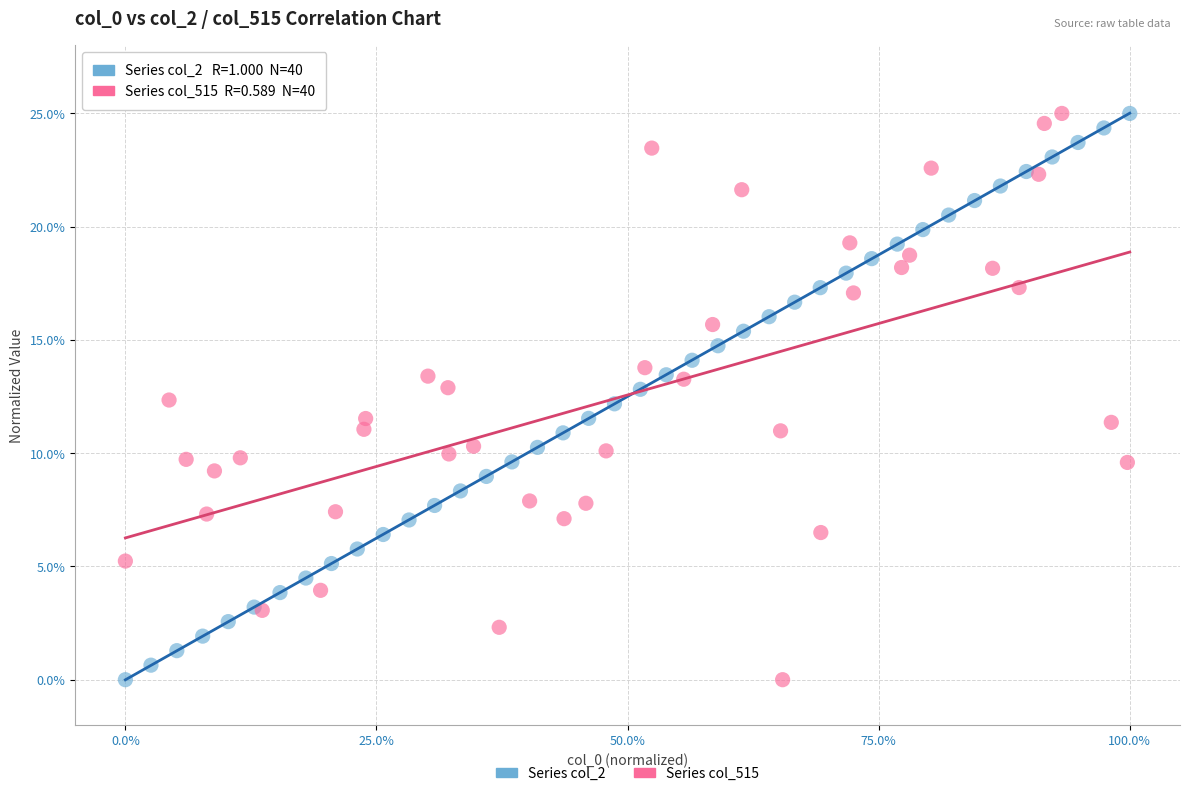

What are all the series names shown in the legend?

Series col_2, Series col_515